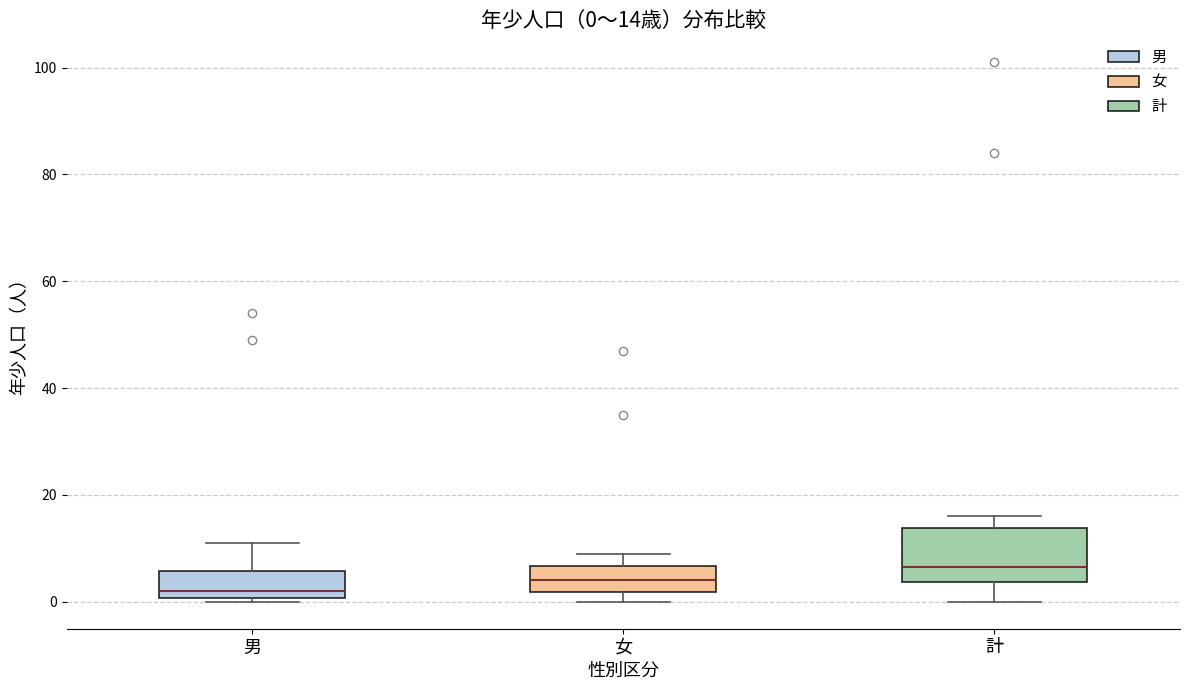

Which box has the highest median line?

計